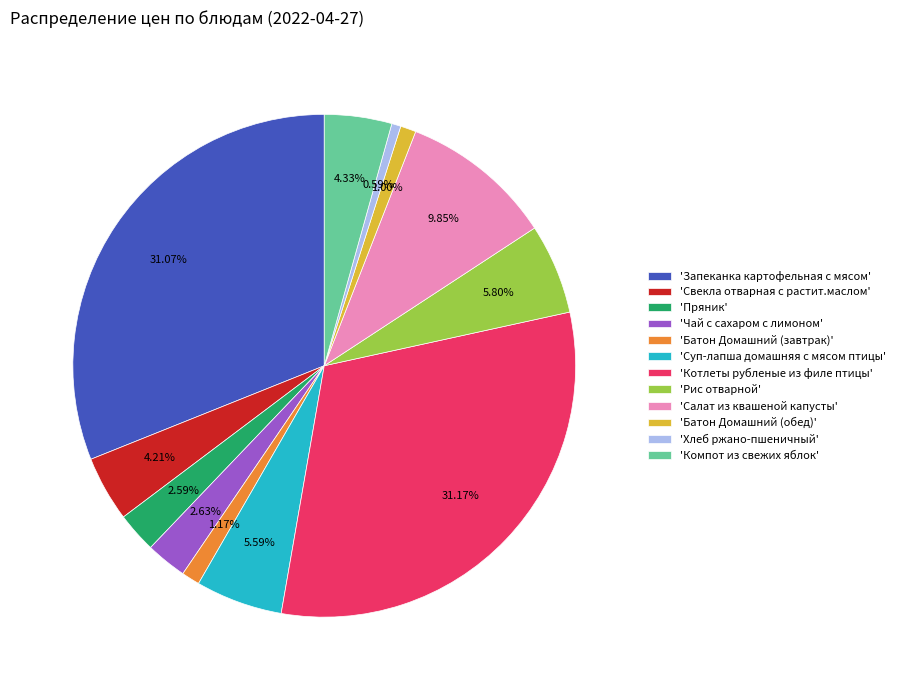

Count the number of slices in the pie.

12